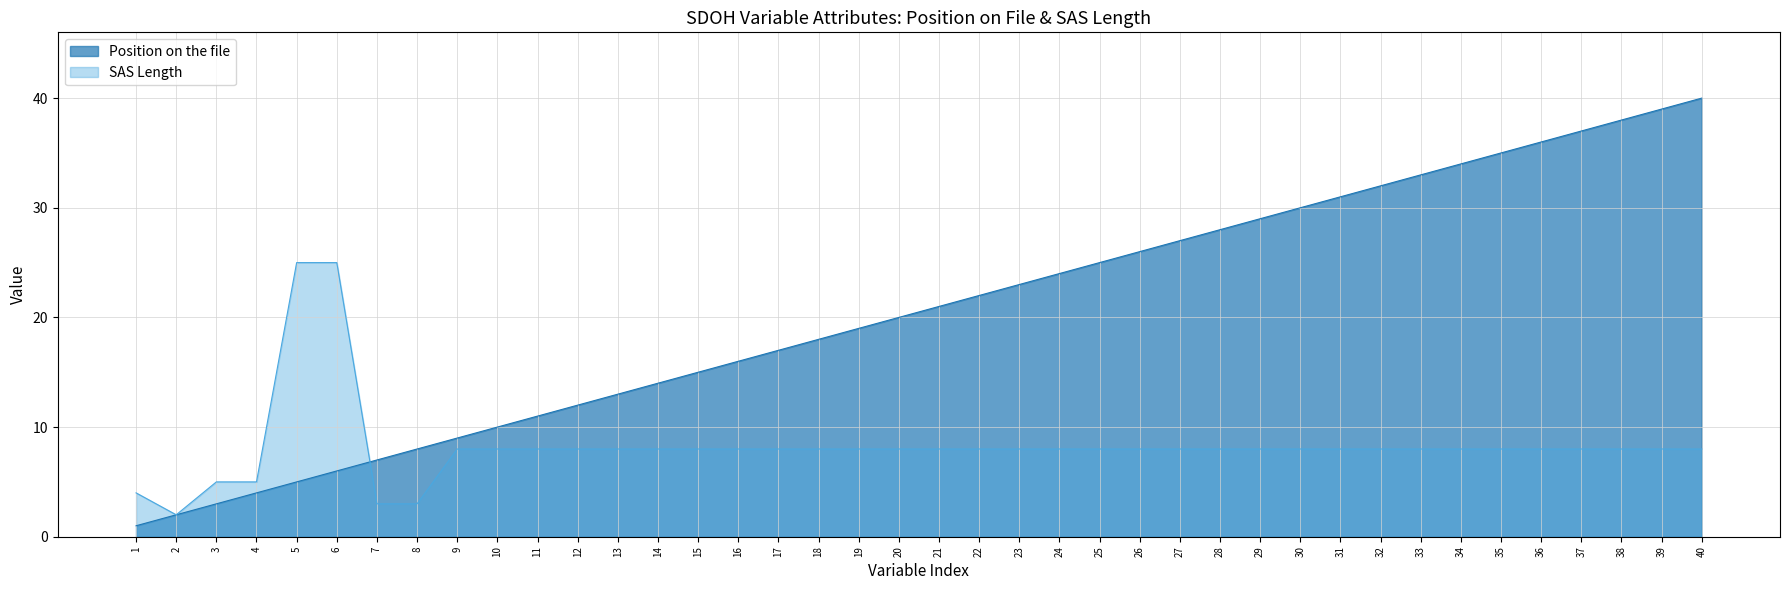

What is the sum of all SAS Length values?

328